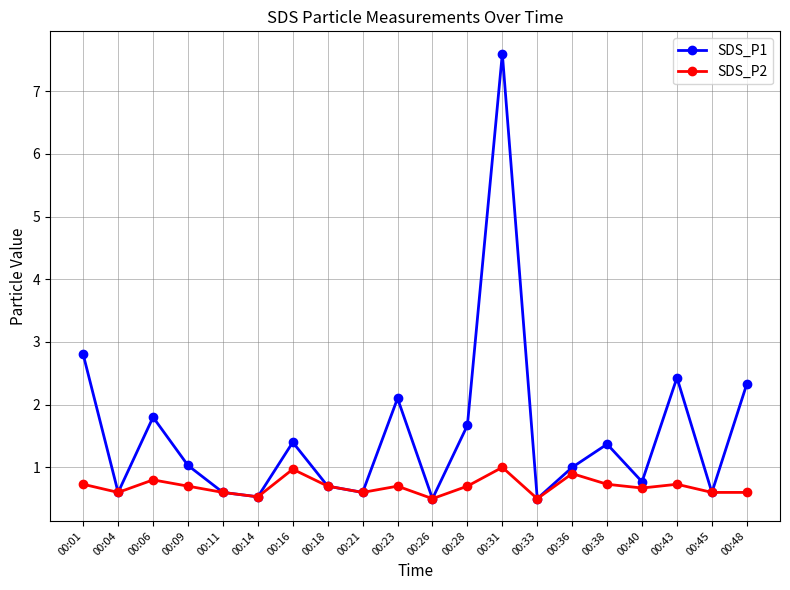

What is the difference between the maximum and second lowest values in the SDS_P2 series?

0.5